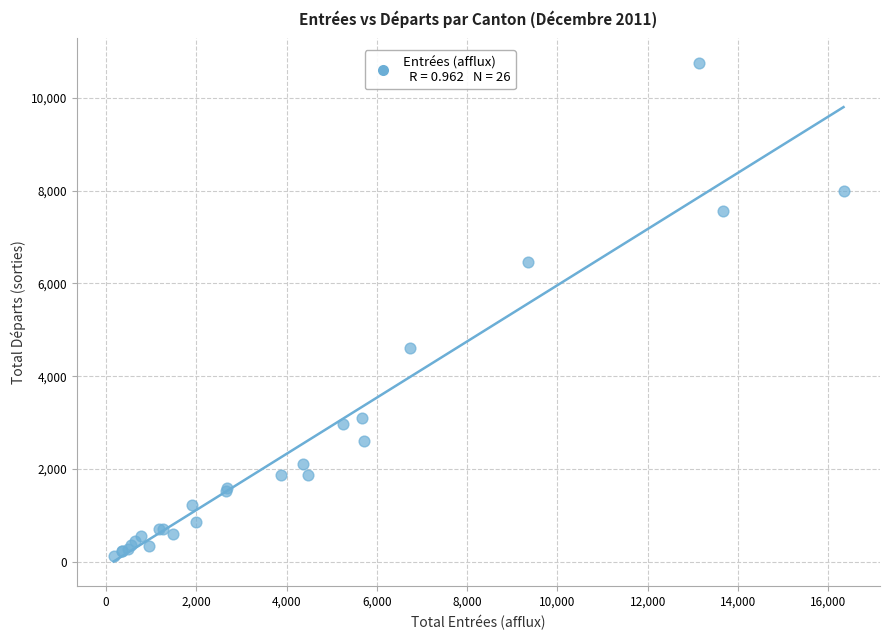

What Y value in the scatter plot is closest to 5436?

4618